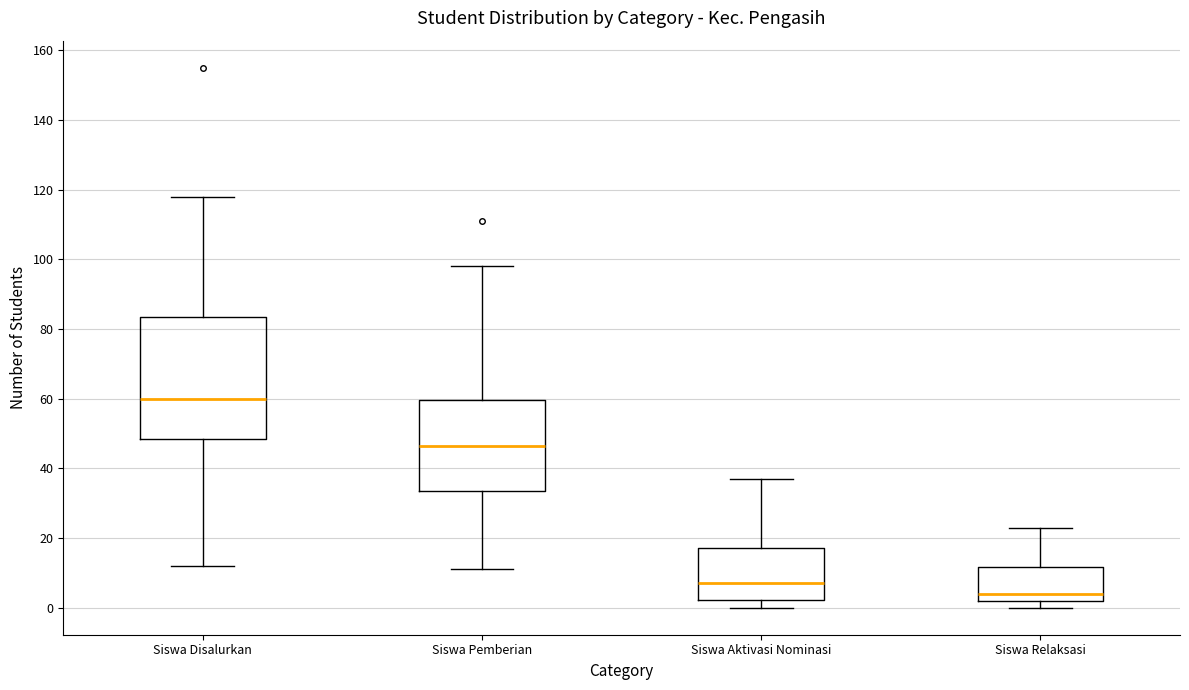

Reading left to right, transcribe this box plot: for each box, give where its median line is, the range the box spans, and where its two whiskers end, as read against the y-axis. The values are not printed on the chart, so give them approximately, as read against the axis.

Siswa Disalurkan: median 60, box 48 to 84, whiskers 12 to 118
Siswa Pemberian: median 46, box 34 to 60, whiskers 12 to 98
Siswa Aktivasi Nominasi: median 8, box 2 to 18, whiskers 0 to 38
Siswa Relaksasi: median 4, box 2 to 12, whiskers 0 to 24